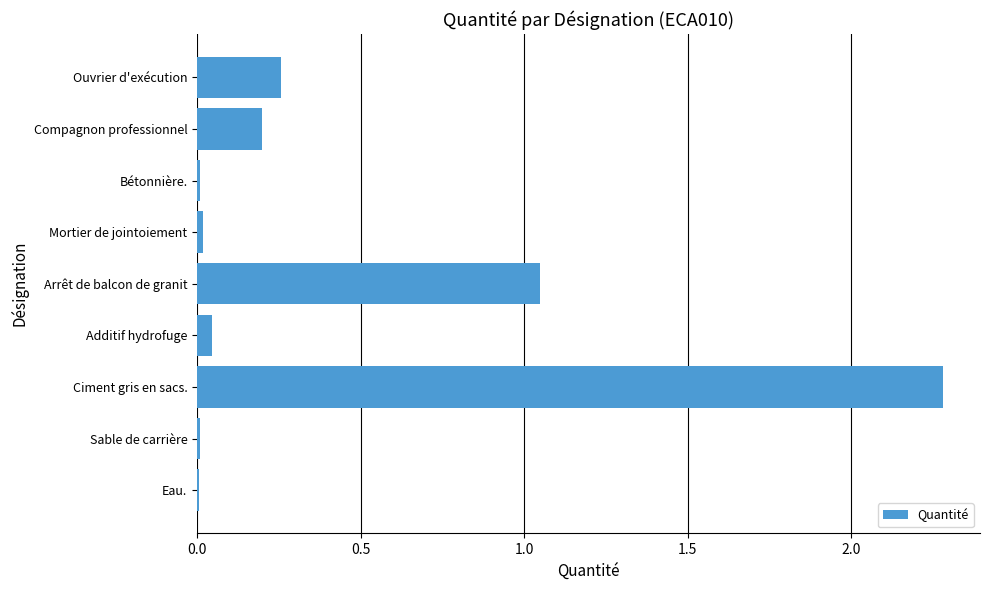

What is the maximum value shown in the chart?

2.3